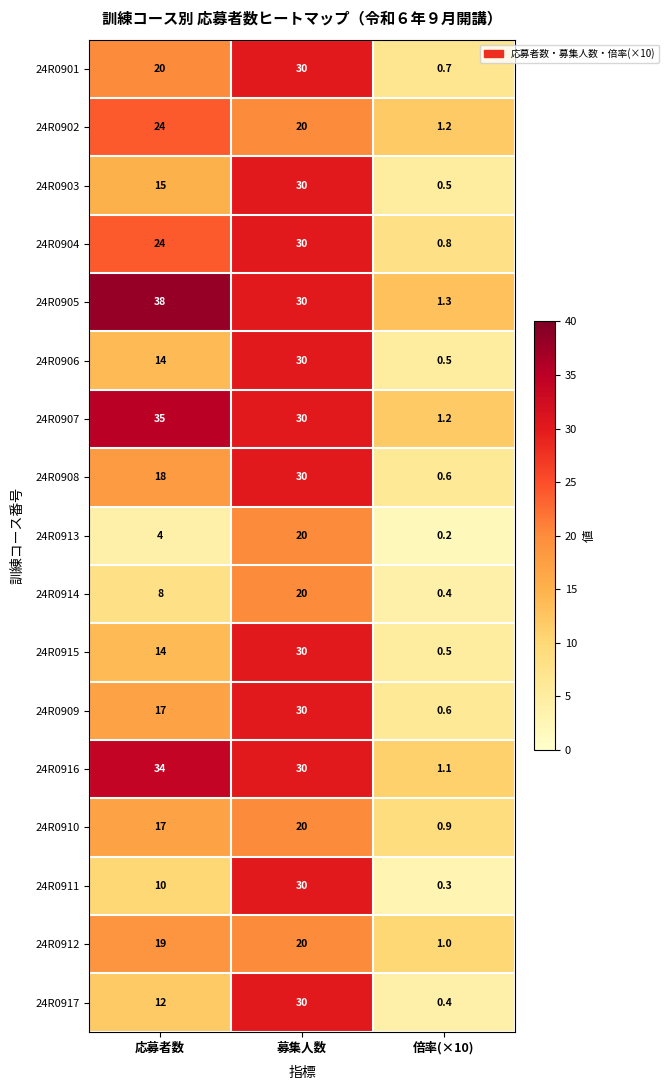

True or false: 24R0901 has a value of 30.0 at 募集人数.

True